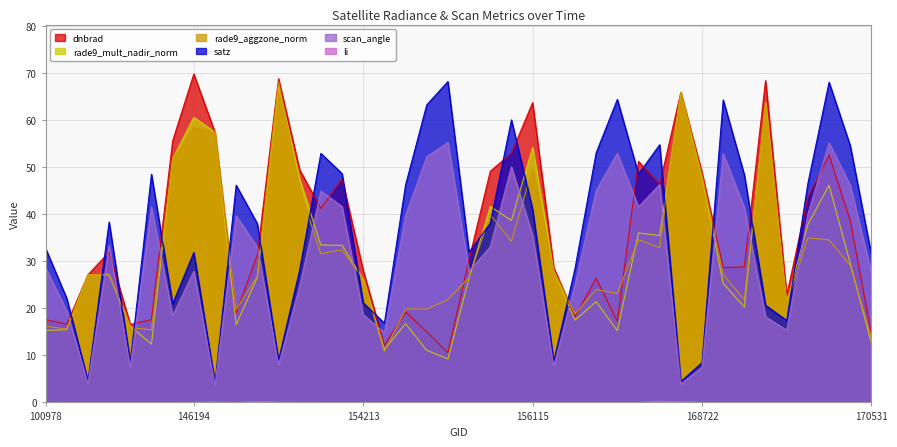

What is the total value across all series at 144221?

64.8